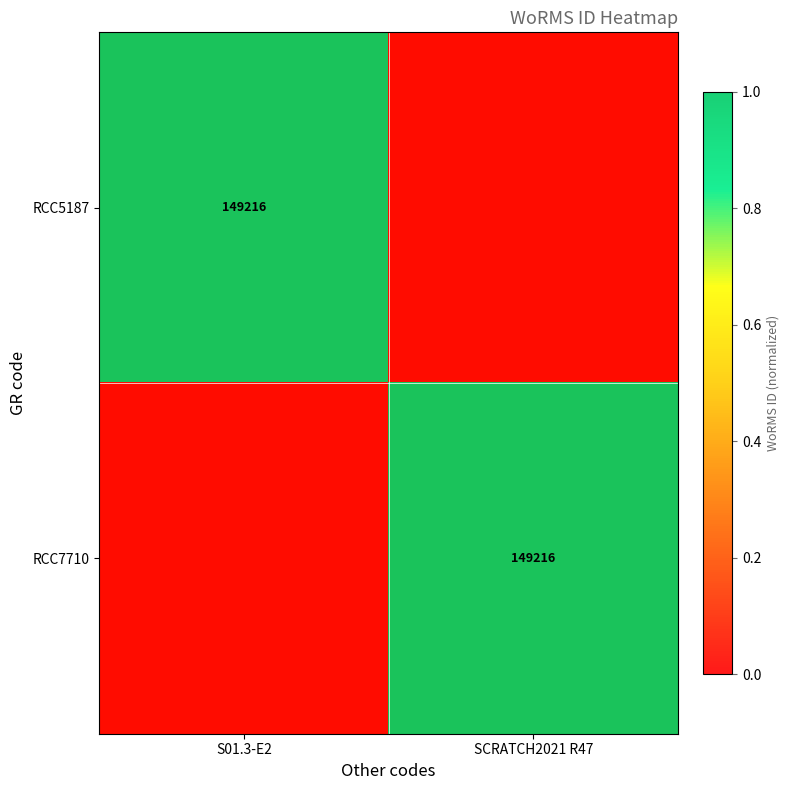

What is the difference between the maximum and minimum values in the RCC7710 series?

1